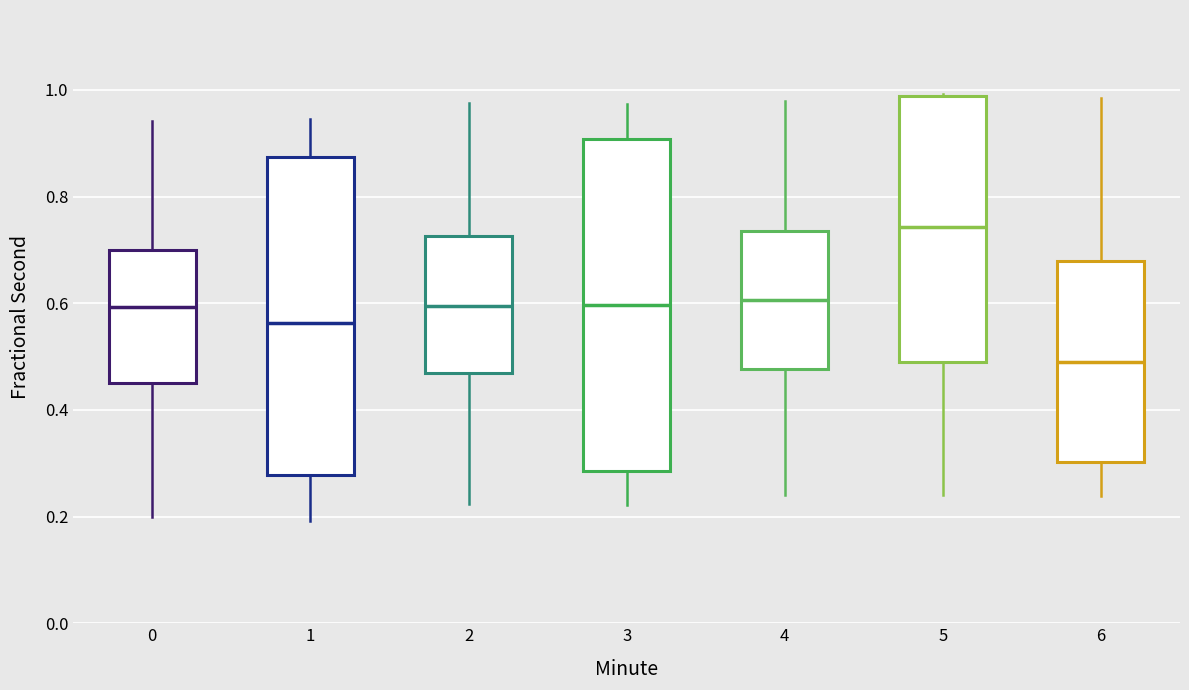

Where does the upper whisker of the box at x = 0 end on the y-axis? The values are not printed on the chart, so give them approximately, as read against the axis.

0.94